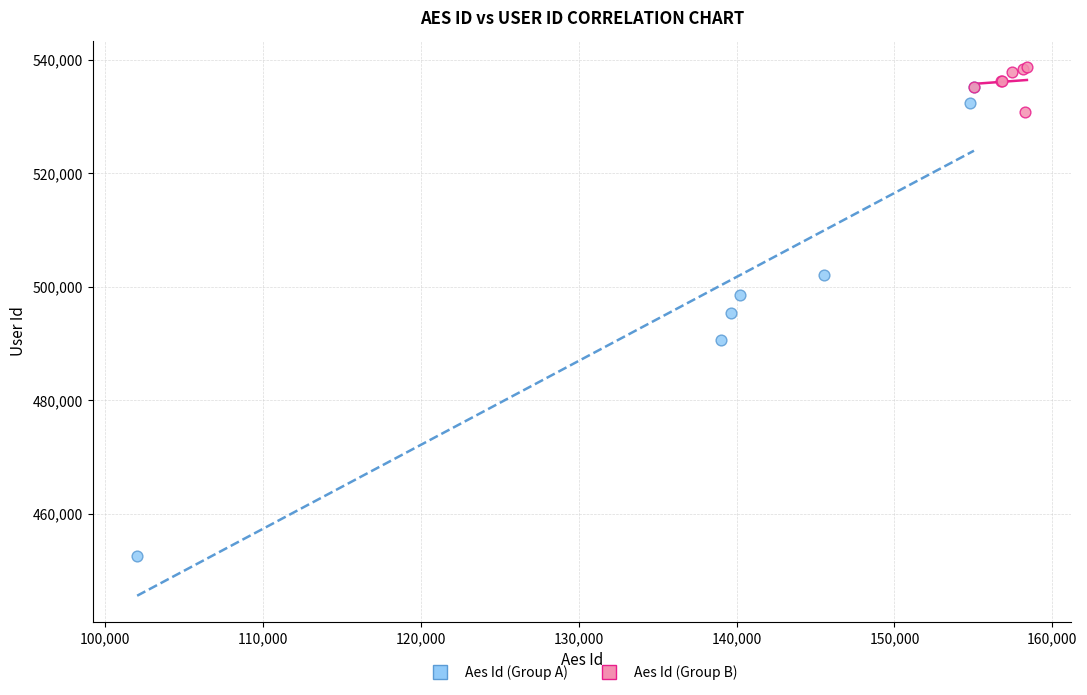

Which series has the widest spread of Y values?

Aes Id (Group A)